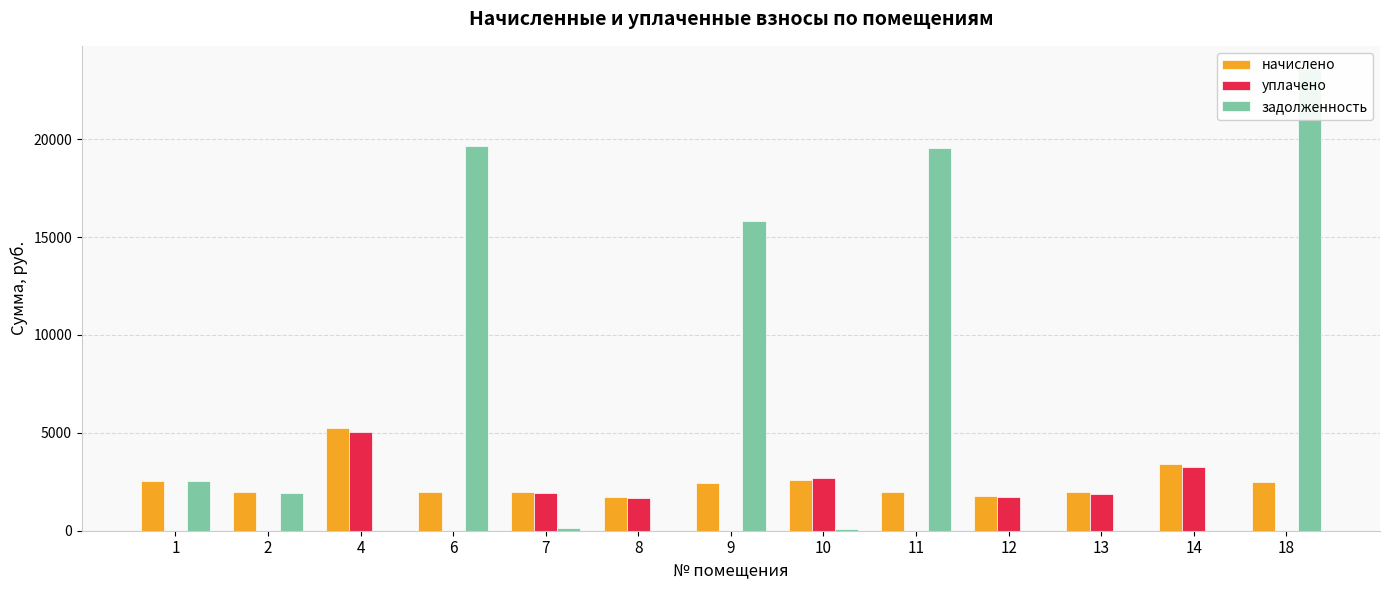

Reading left to right, list all the values displayed in this chart.

начислено: 2563.7	1963.1	5244.0	1981.1	1972.1	1739.0	2456.2	2572.7	1972.1	1783.8	1954.2	3388.4	2483.0
уплачено: 0.0	0.0	5048.0	0.0	1944.4	1674.0	0.0	2714.8	0.0	1717.1	1881.2	3261.8	0.0
задолженность: 2547.1	1950.4	0.0	19648.4	164.3	0.0	15830.2	72.3	19558.6	0.0	0.0	0.0	23584.0